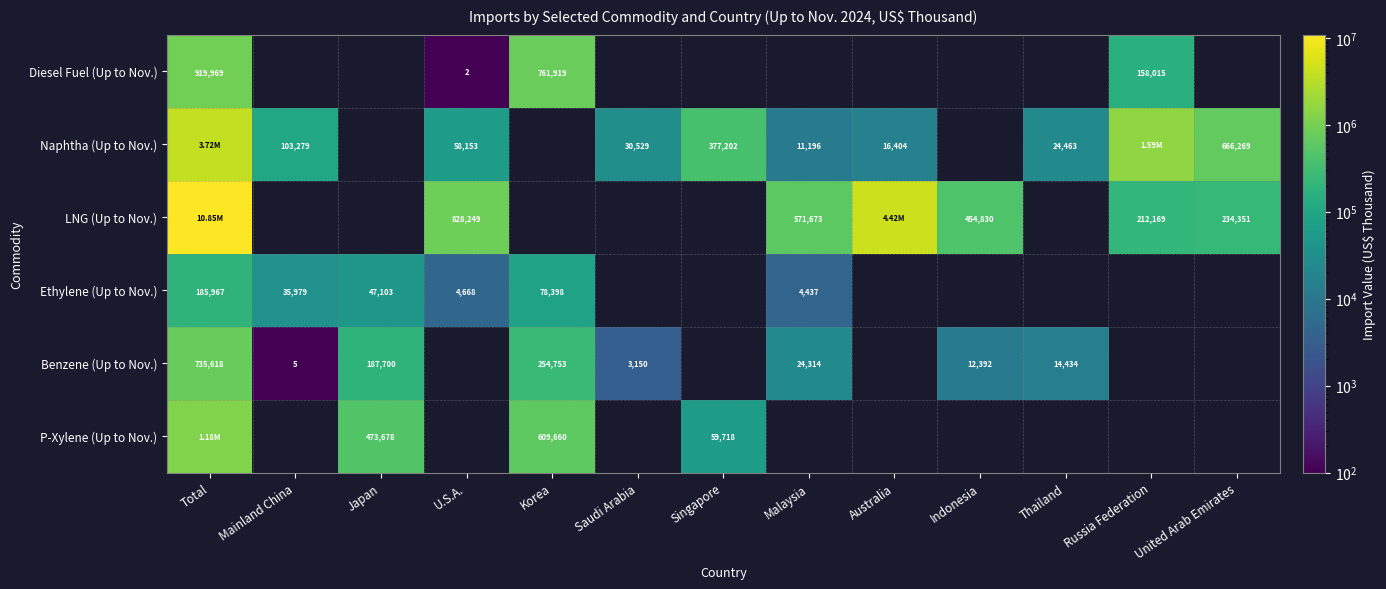

Is the value of Naphtha (Up to Nov.) at Thailand greater than the value of LNG (Up to Nov.) at Russia Federation?

No